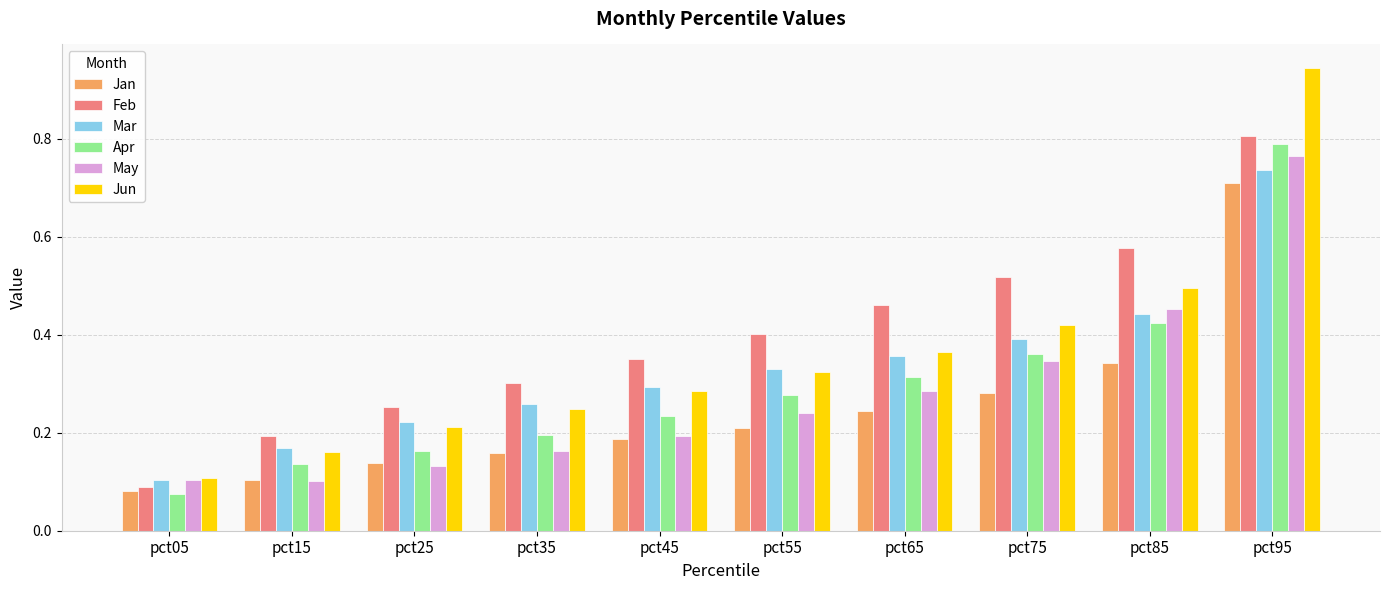

List the labels in order of Jun value, largest first.

pct95, pct85, pct75, pct65, pct55, pct45, pct35, pct25, pct15, pct05